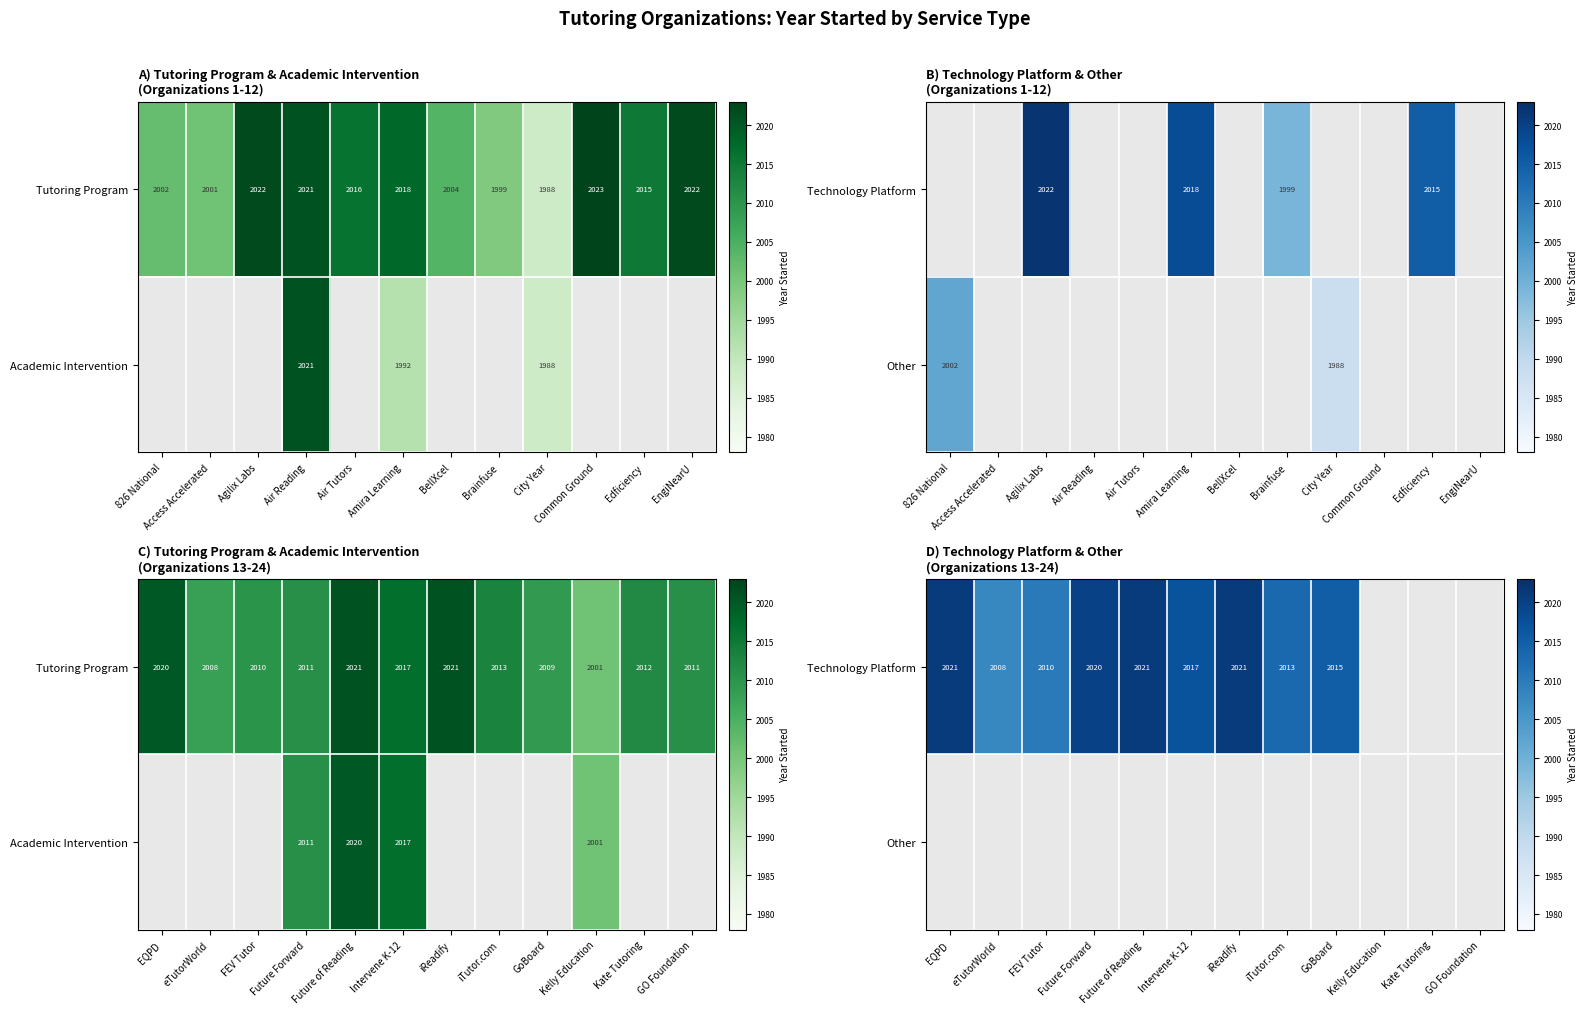

At how many categories does at least one series exceed 2020?

3